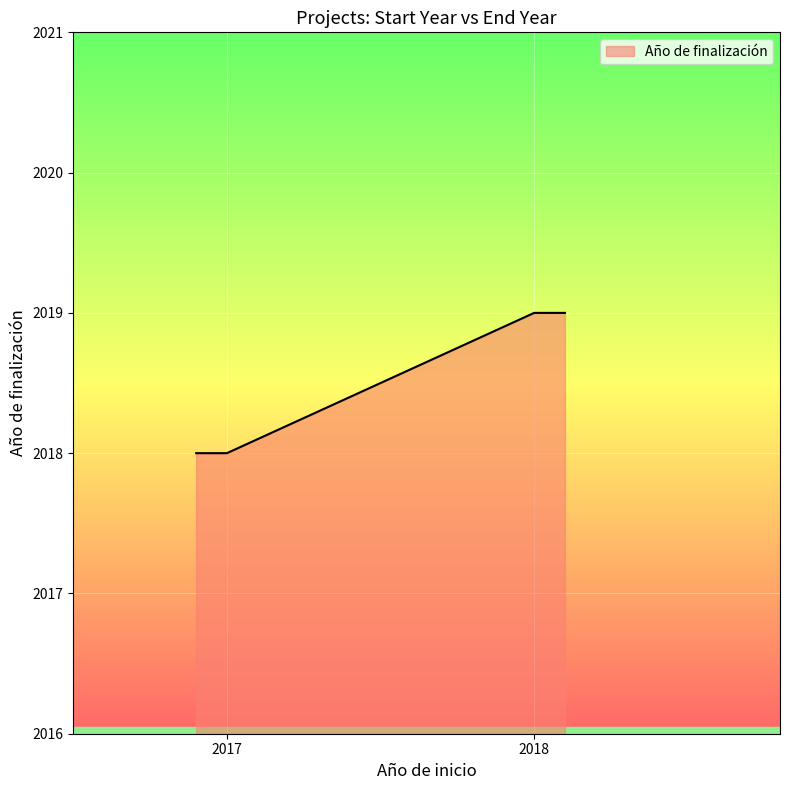

What is the minimum value shown in the chart?

2018